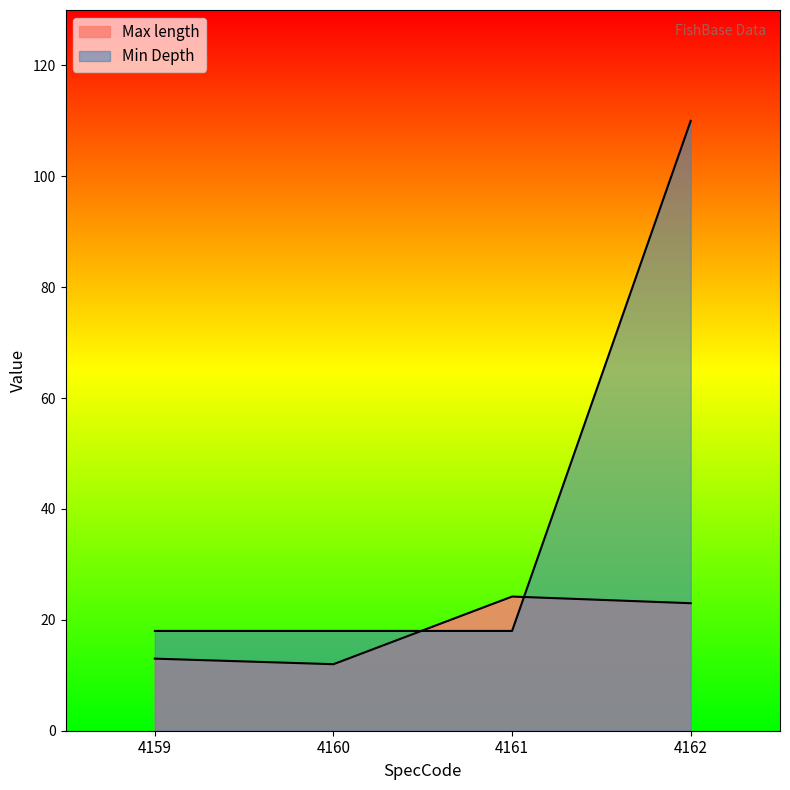

Where do Max length and Min Depth first cross each other?

4160 and 4161